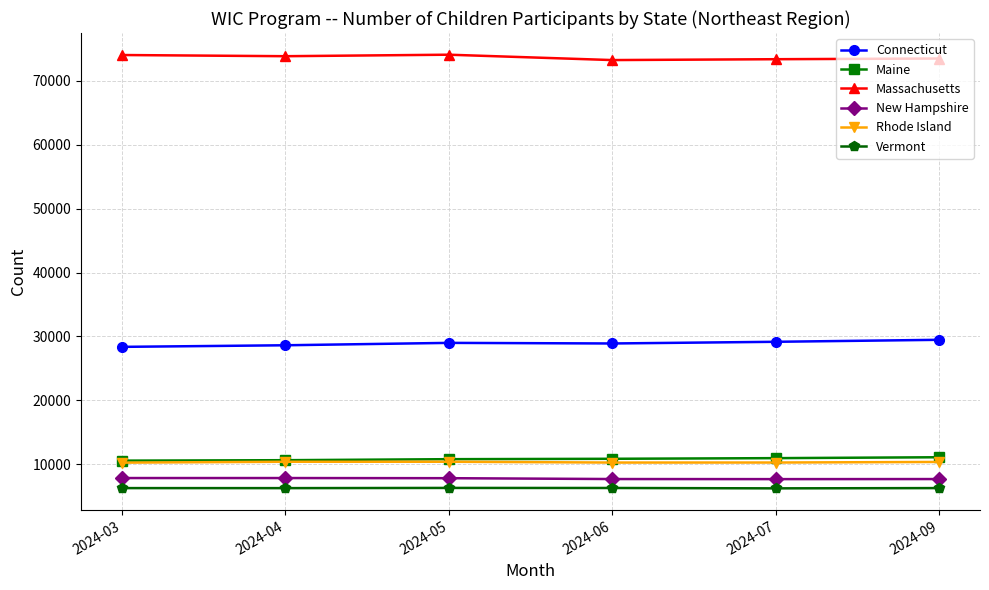

What is the difference between the highest and lowest values at 2024-09?

67222